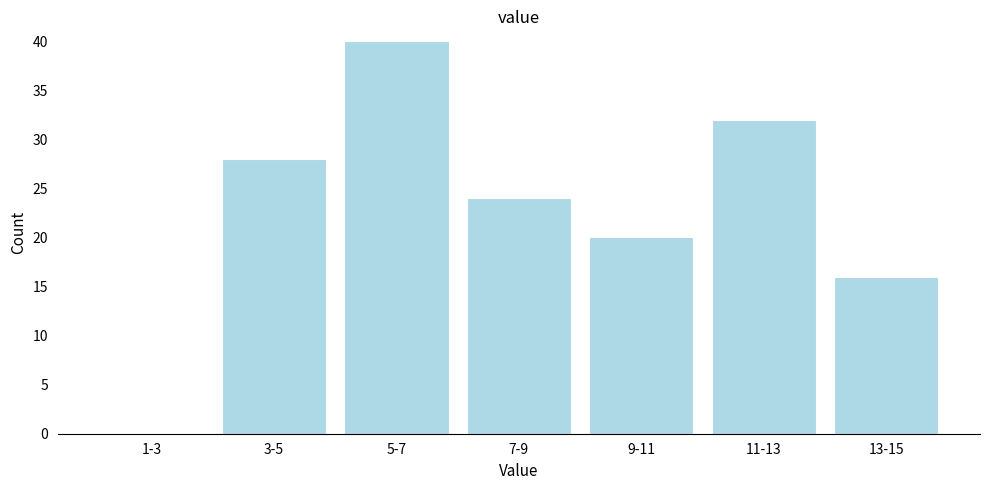

Reading left to right, what are all the values shown in this chart?

1-3=0	3-5=28	5-7=40	7-9=24	9-11=20	11-13=32	13-15=16